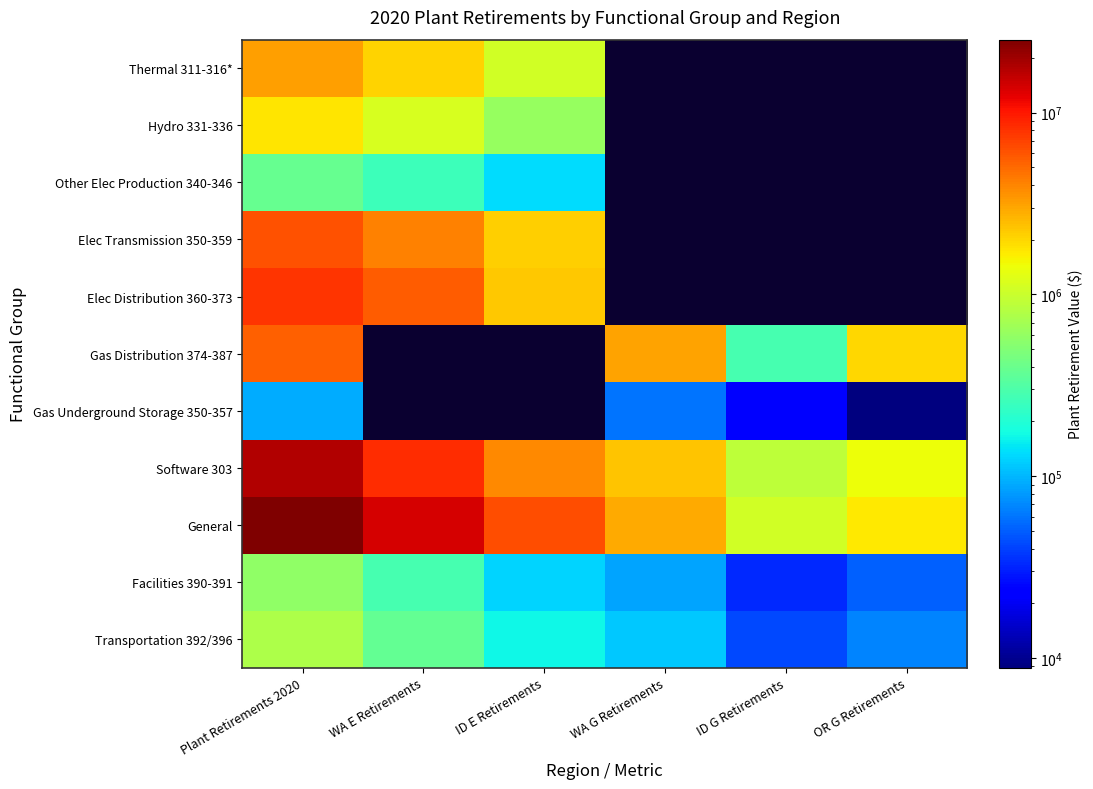

At how many categories does at least one series exceed 15825120?

1